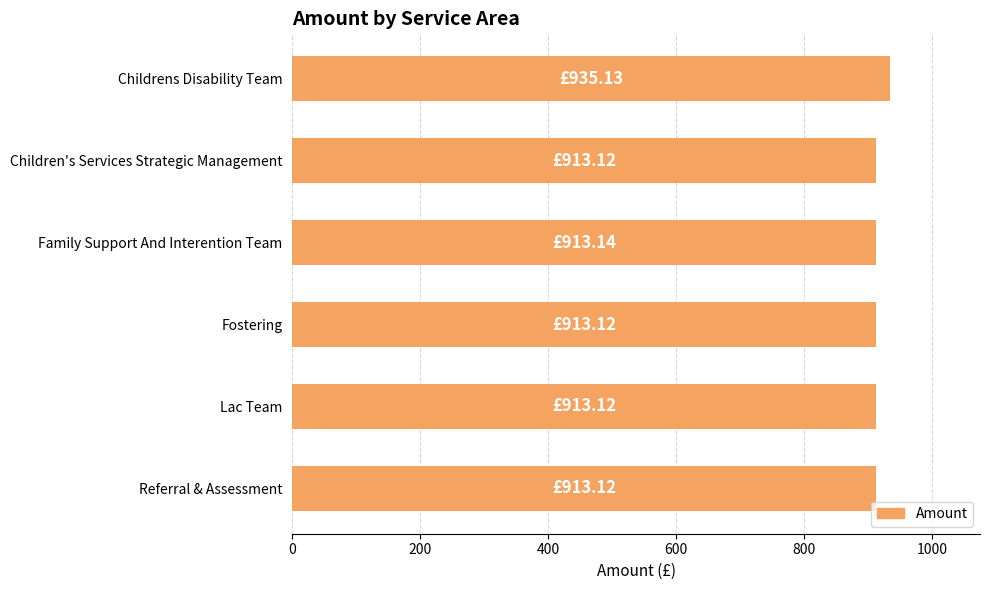

What is the greatest value displayed?

935.1